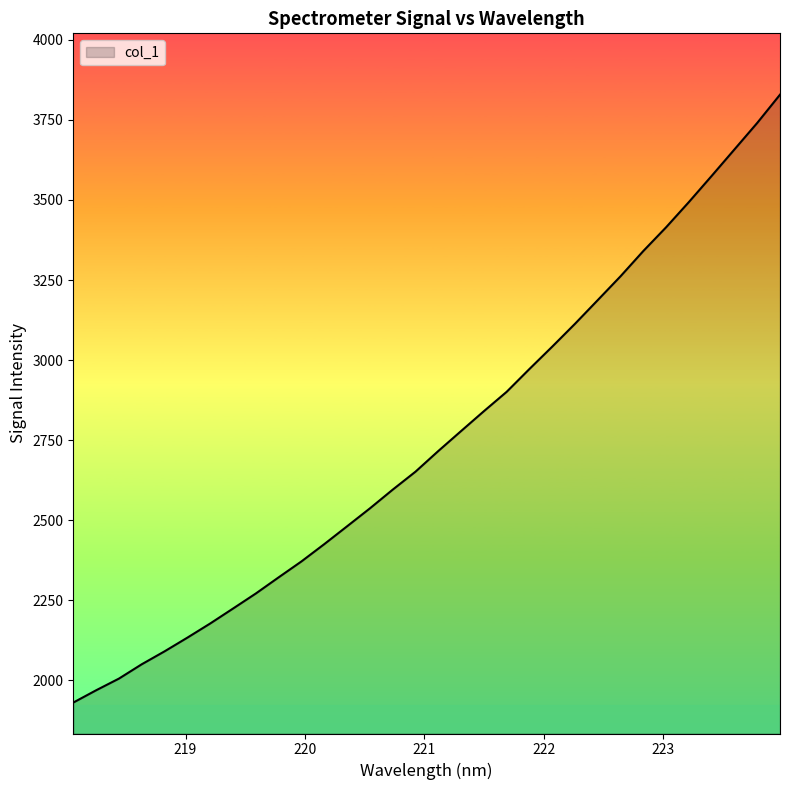

What is the difference between the maximum and minimum values?

1897.5